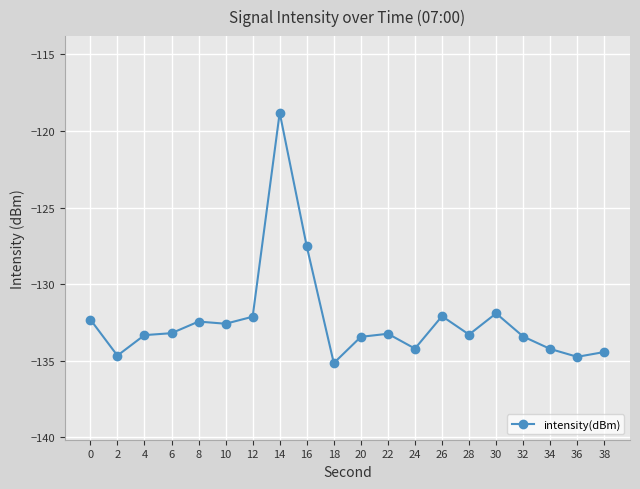

What is the value of the 4th point from the left?

-133.2